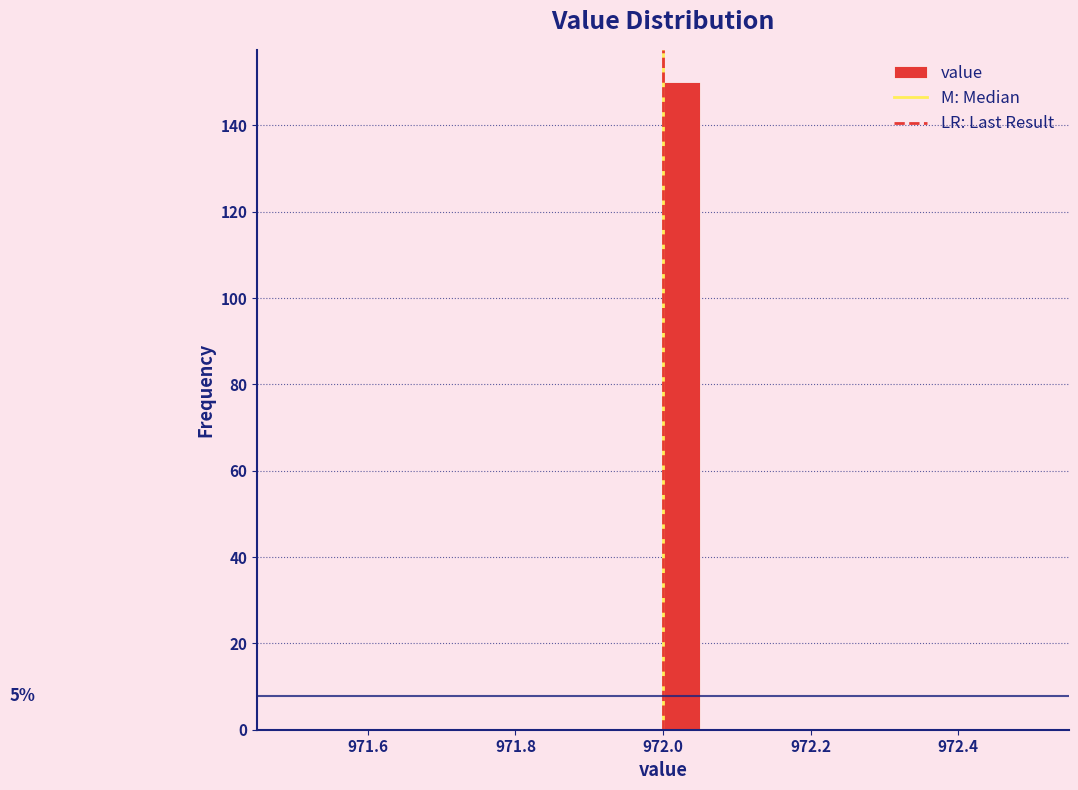

Around what value on the x-axis is the tallest bar? Give the approximate position of its centre, as read against the axis.

972.02